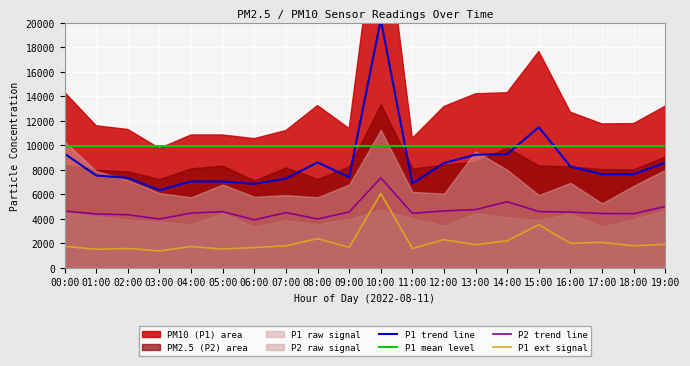

What is the approximate value of P1 ext signal at 19:00?

1920.0